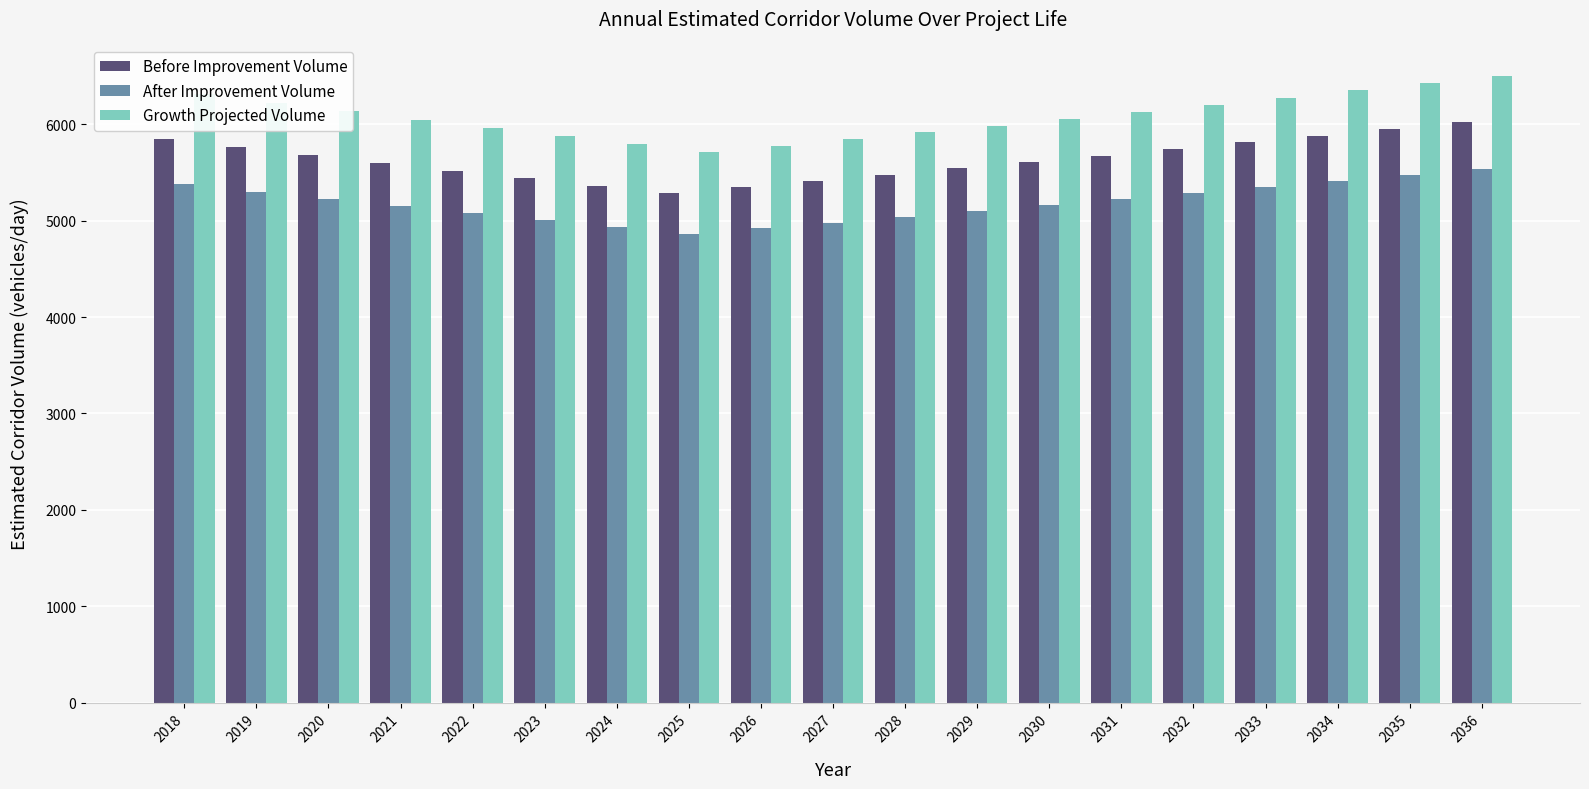

Which series has the largest range (max minus min)?

Growth Projected Volume